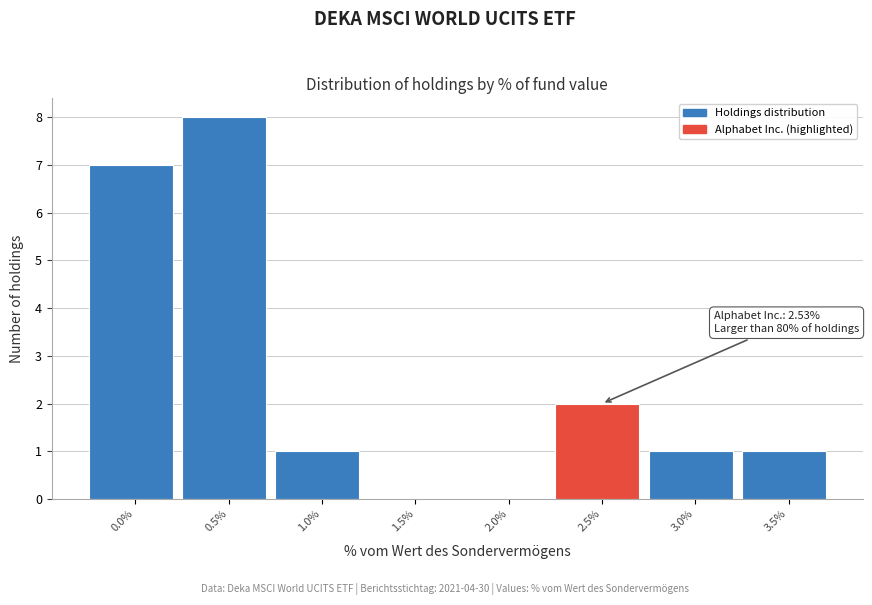

Reading right to left, extract all data points from this chart.

3.5%=1	3.0%=1	2.5%=2	2.0%=0	1.5%=0	1.0%=1	0.5%=8	0.0%=7